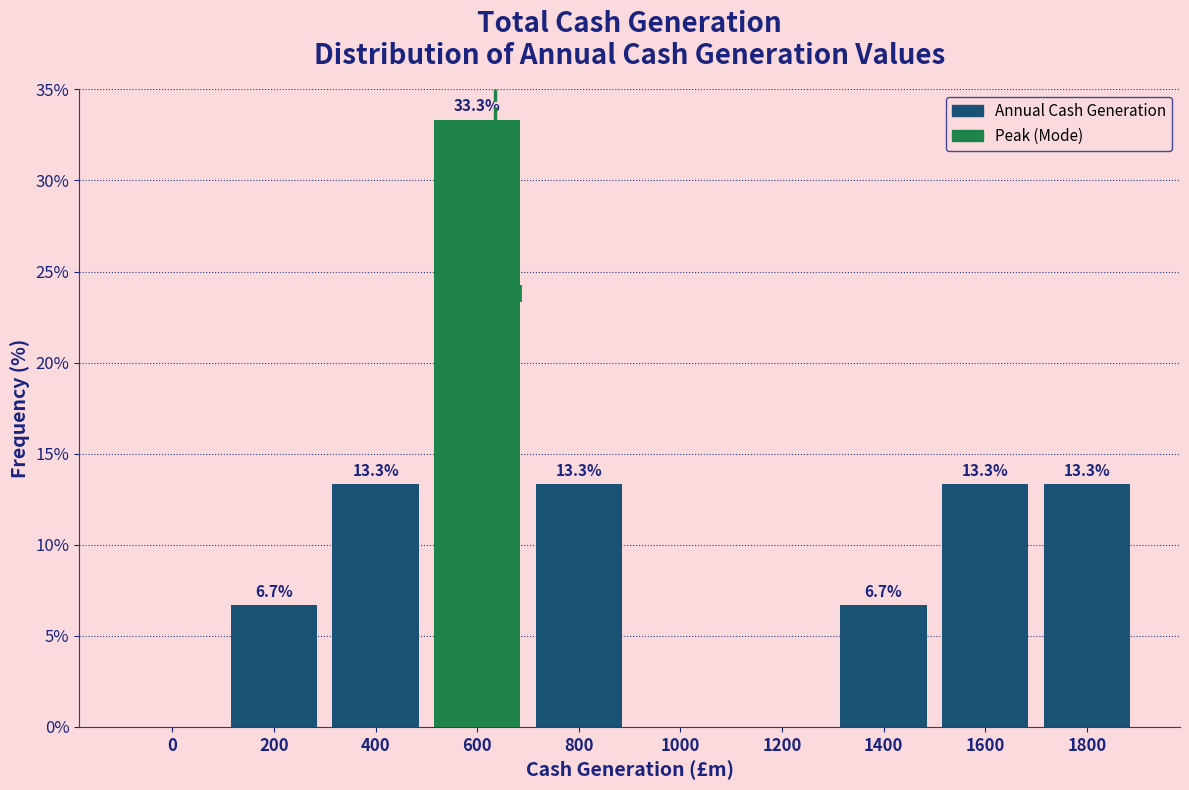

Reading left to right, transcribe all the data shown in this chart.

0=0.0	200=6.7	400=13.3	600=33.3	800=13.3	1000=0.0	1200=0.0	1400=6.7	1600=13.3	1800=13.3